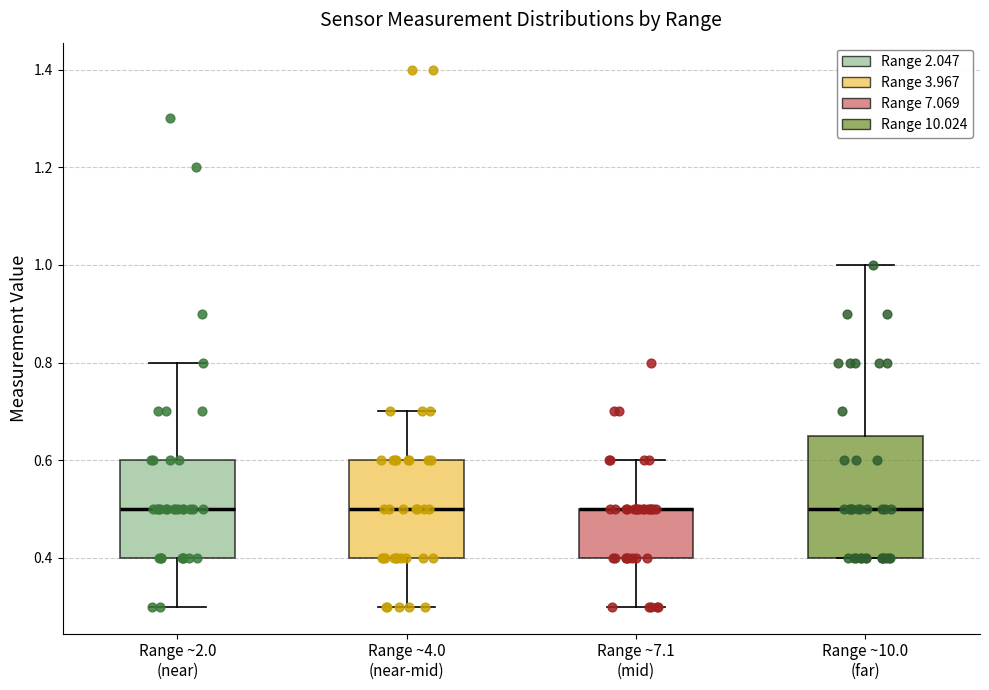

Comparing the boxes themselves (not the whiskers), which one is the tallest?

Range ~10.0 (far)